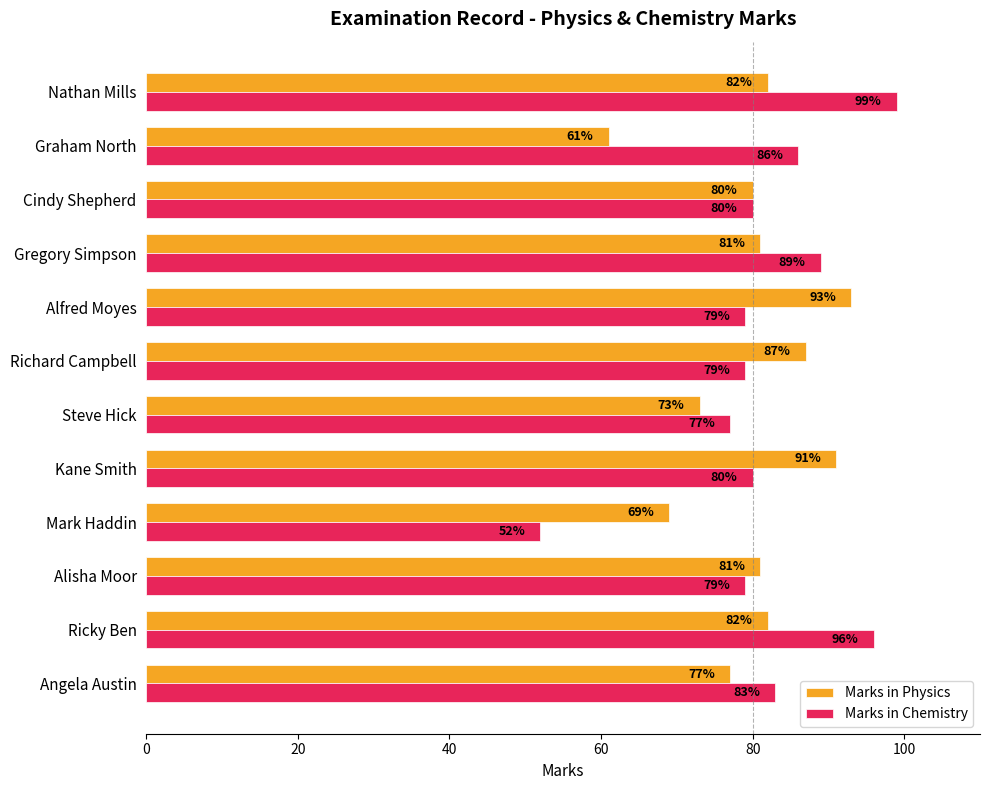

What is the difference between the maximum and minimum values in the Marks in Chemistry series?

47